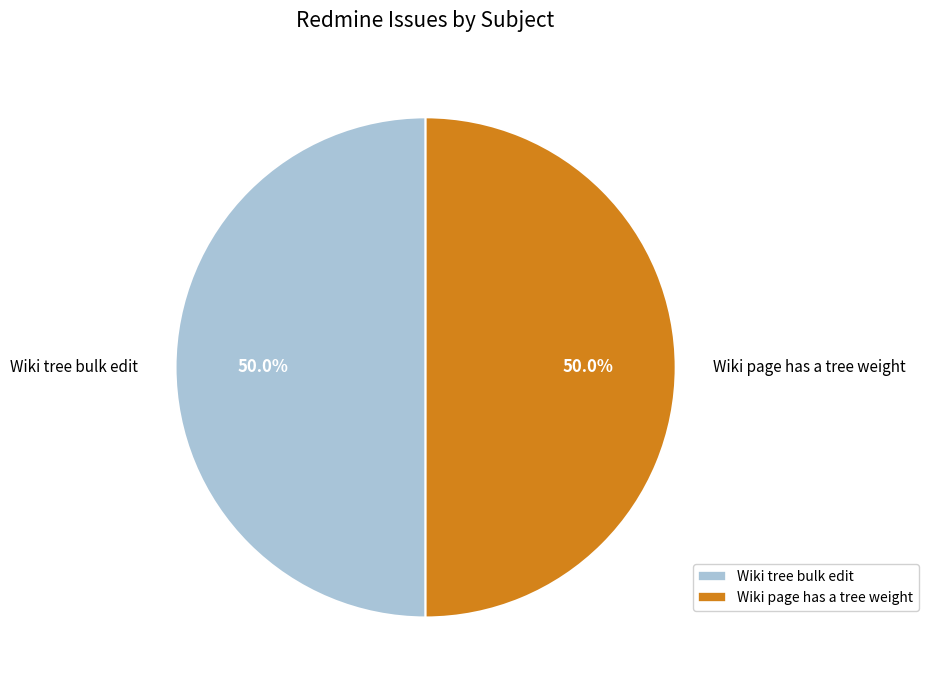

Combined, do Wiki tree bulk edit and Wiki page has a tree weight account for over 50%?

Yes